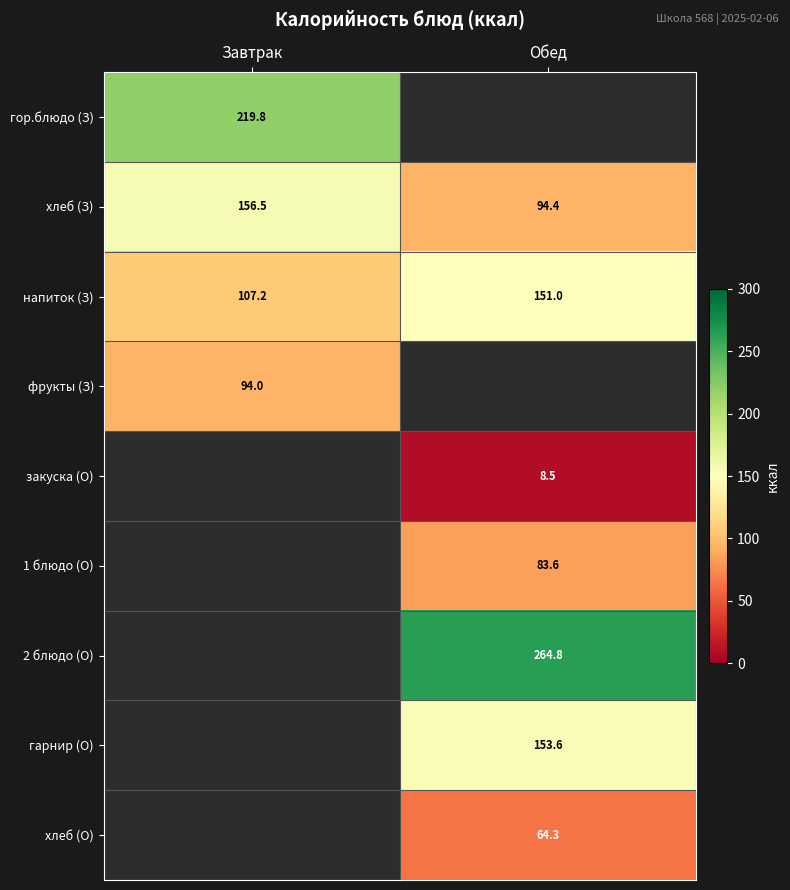

Which category has the lowest value across all series?

Обед